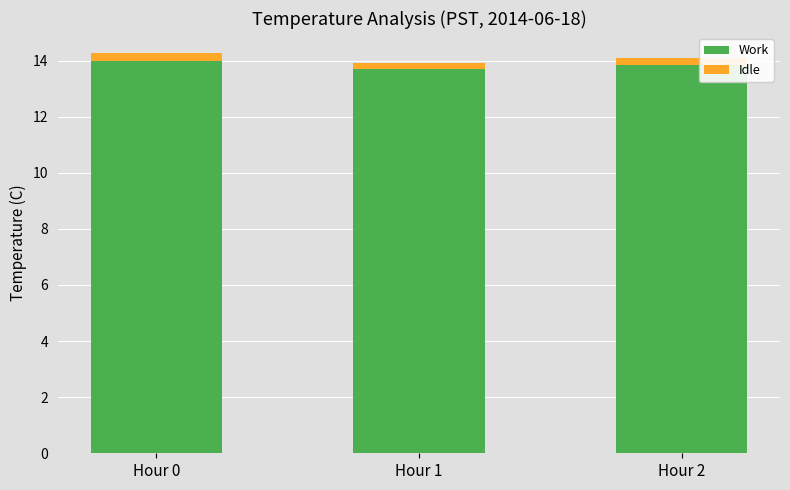

How many series are shown in this chart?

2